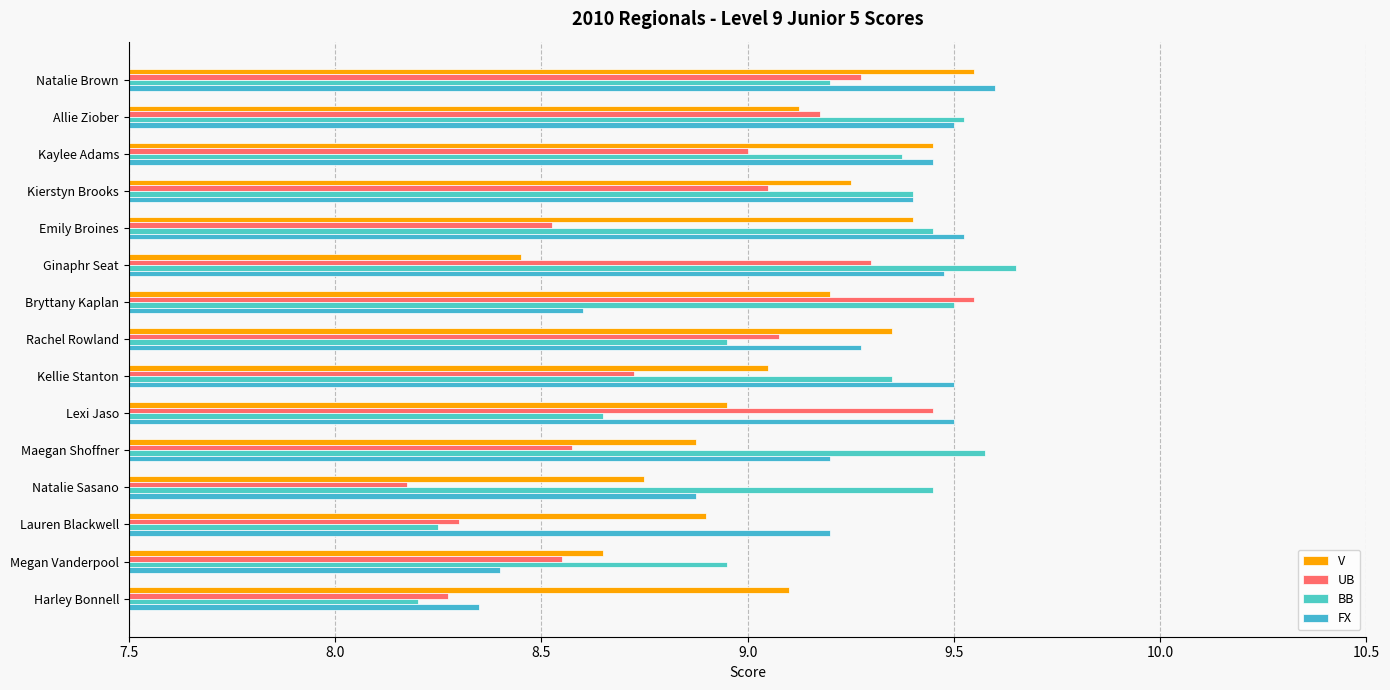

Which series has the largest total across all categories?

FX